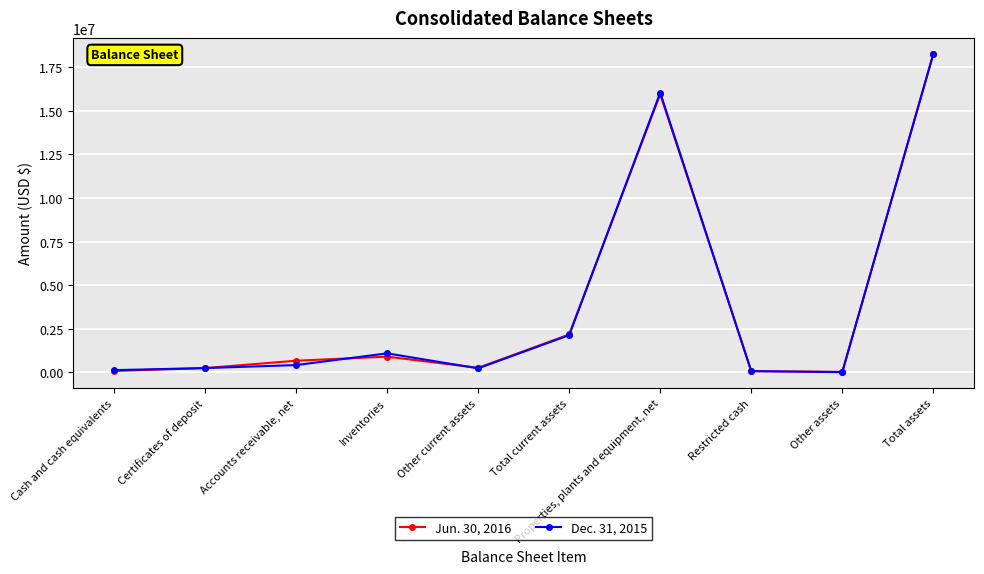

List the labels in order of Jun. 30, 2016 value, smallest first.

Other assets, Restricted cash, Cash and cash equivalents, Certificates of deposit, Other current assets, Accounts receivable, net, Inventories, Total current assets, Properties, plants and equipment, net, Total assets